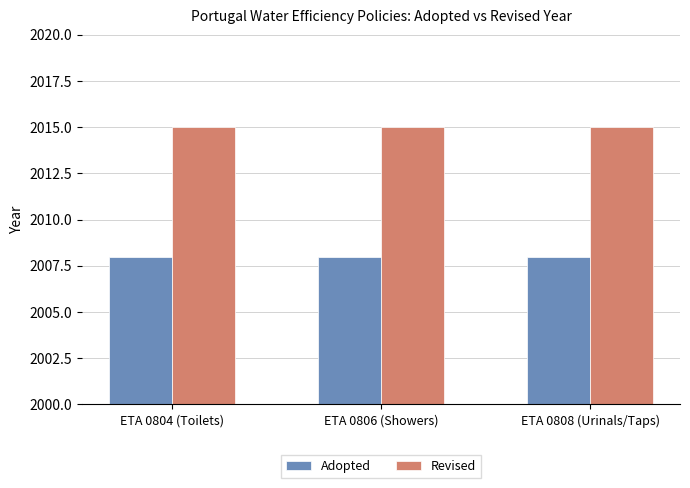

Reading left to right, extract all data points from this chart.

Adopted: ETA 0804 (Toilets)=2008	ETA 0806 (Showers)=2008	ETA 0808 (Urinals/Taps)=2008
Revised: ETA 0804 (Toilets)=2015	ETA 0806 (Showers)=2015	ETA 0808 (Urinals/Taps)=2015